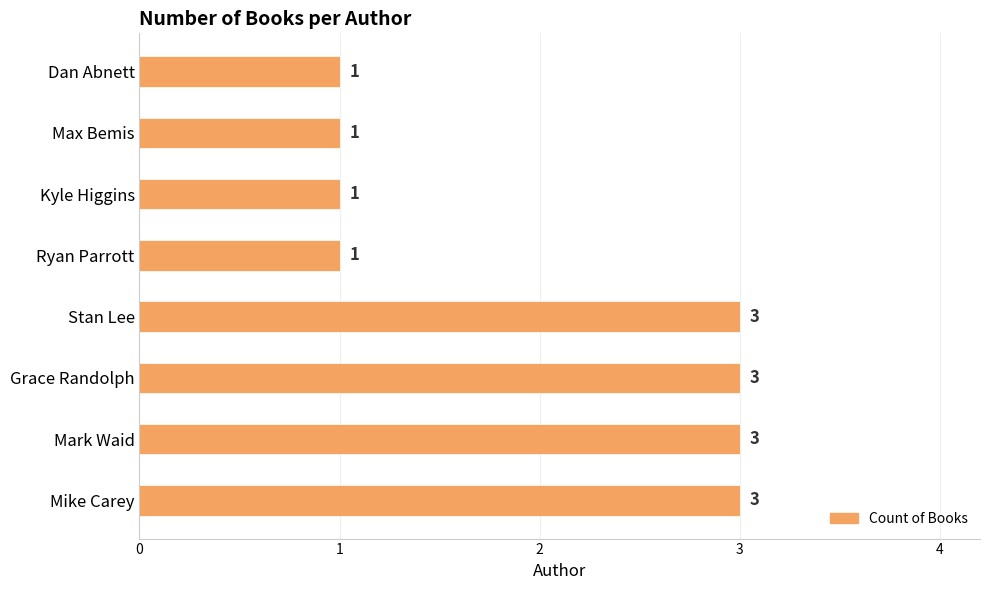

What is the difference between the second highest and second lowest values?

2